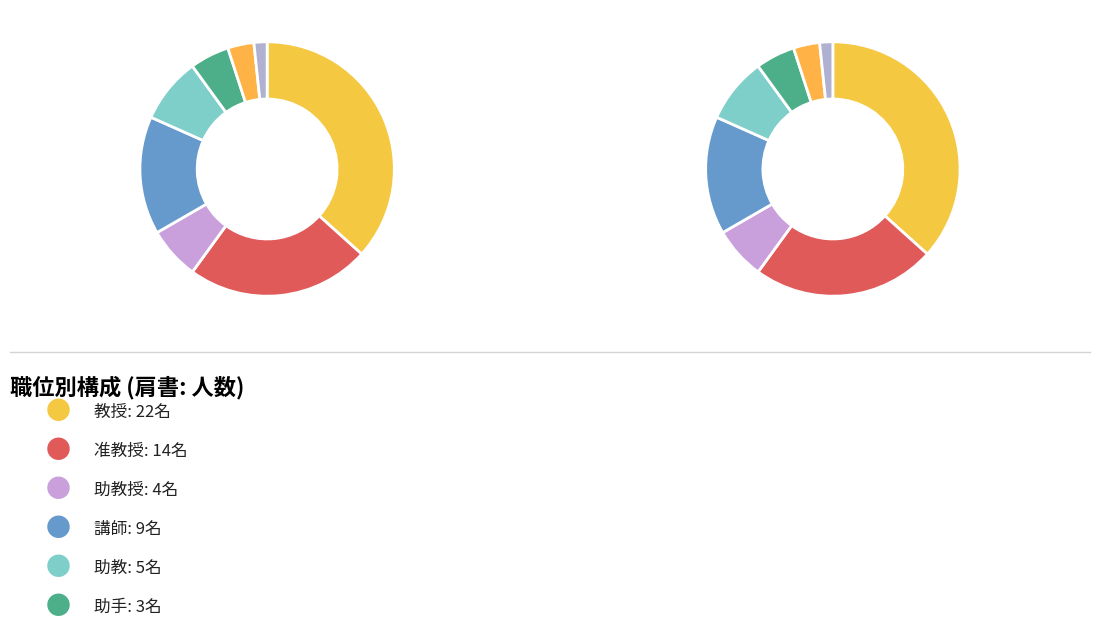

True or false: 助手 accounts for 5% of the total.

True